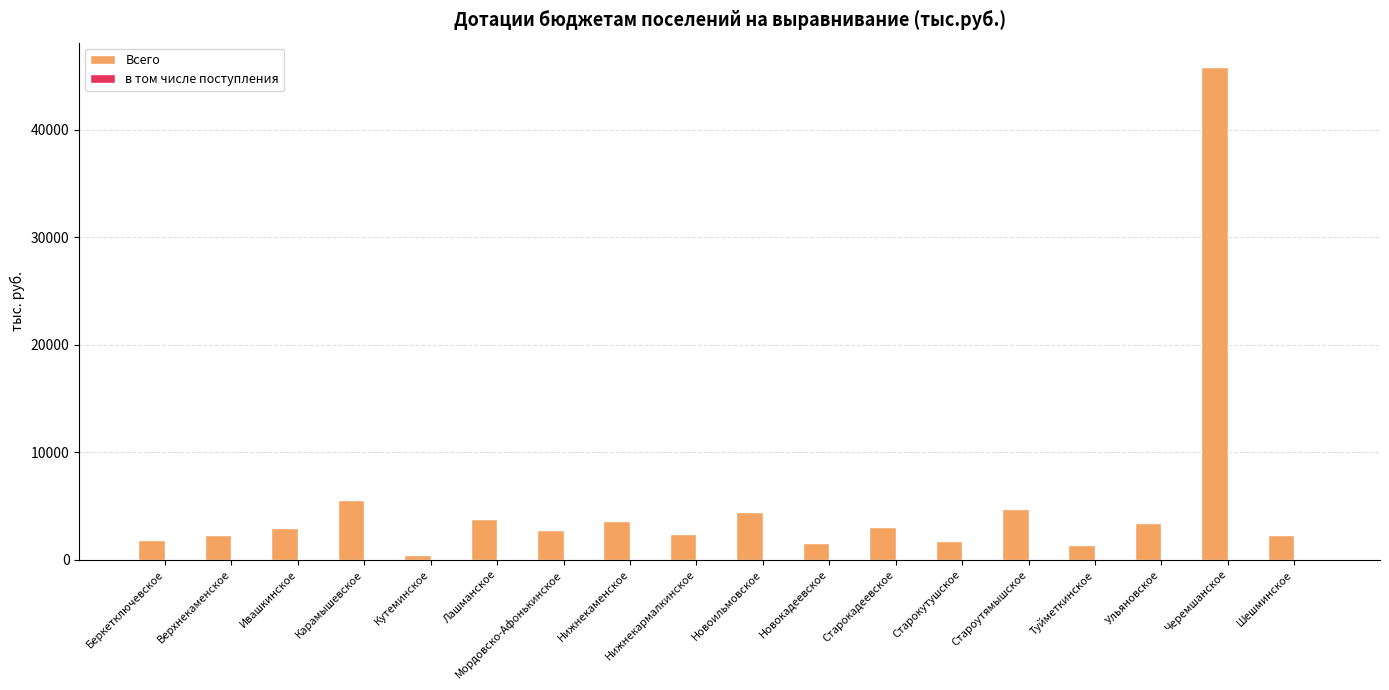

Is it true that Всего equals 1415.9 at Нижнекаменское?

False